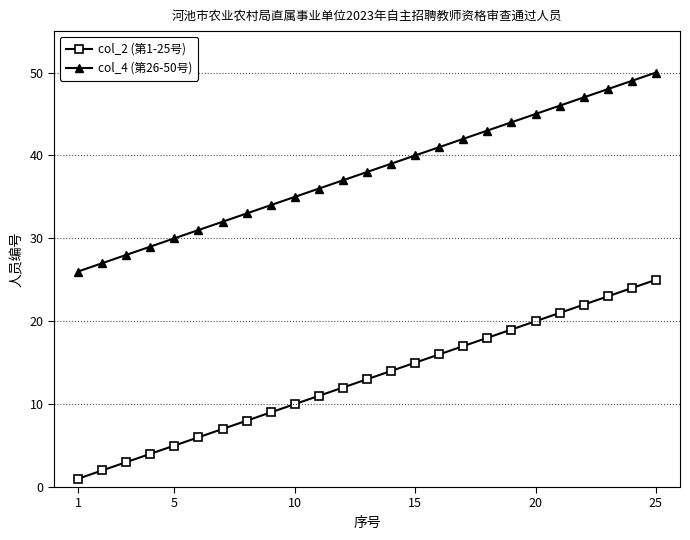

How many distinct data groups are displayed?

2